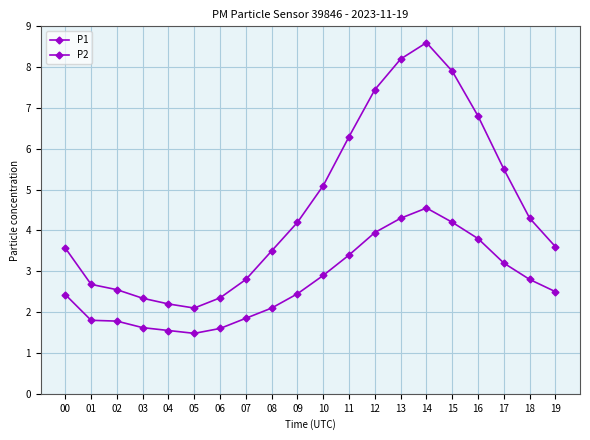

Which series has the largest total across all categories?

P1